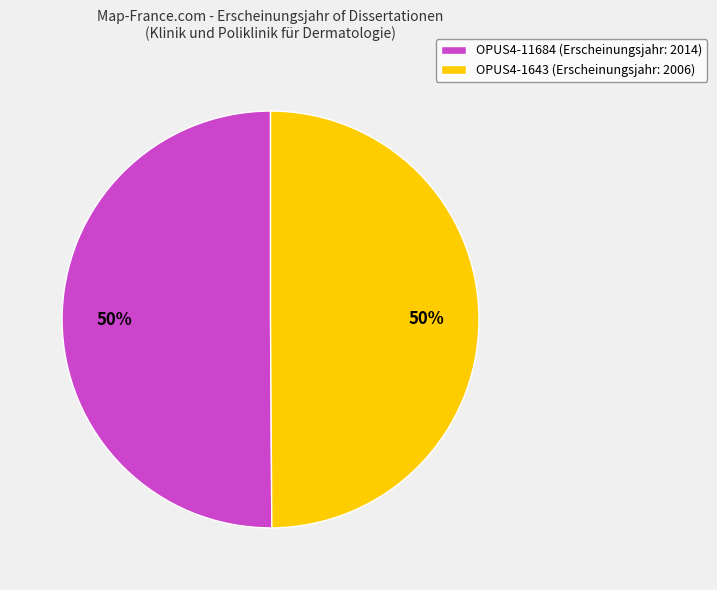

True or false: OPUS4-1643 (Erscheinungsjahr: 2006) accounts for 57% of the total.

False